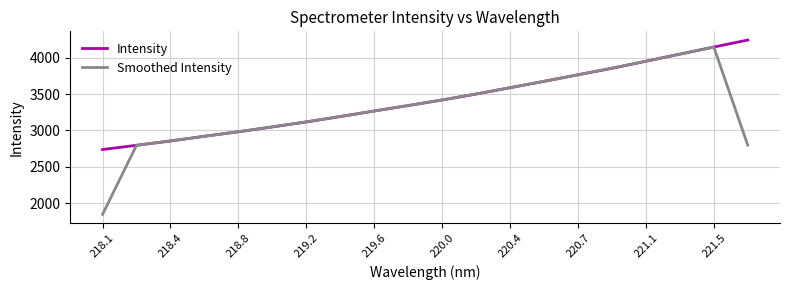

What is the maximum value shown in the chart?

4244.6